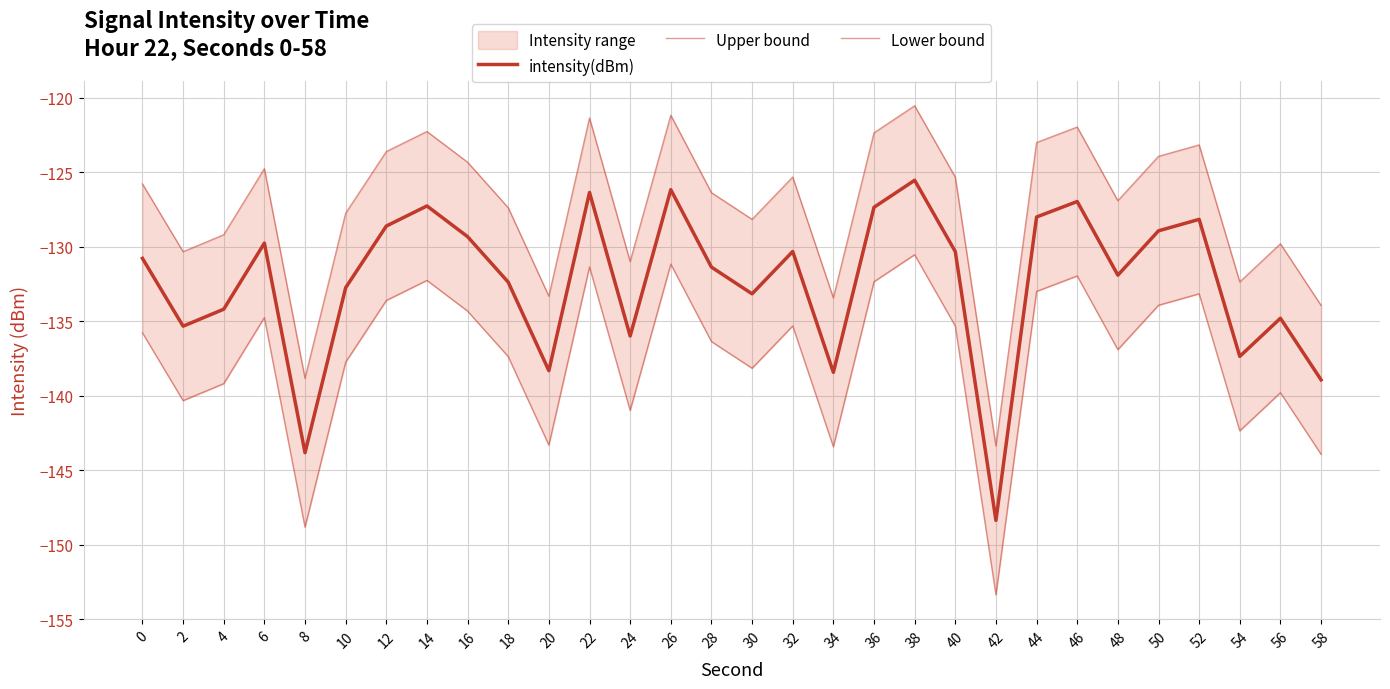

How many values in the Lower bound series are below -135?

18